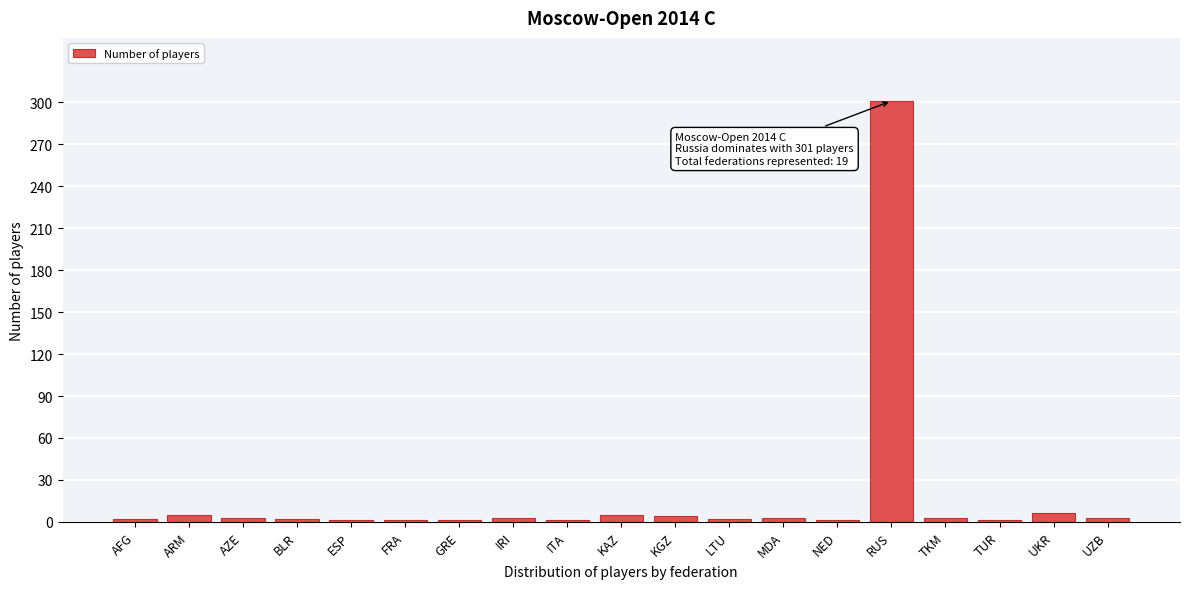

What is the maximum value shown in the chart?

301